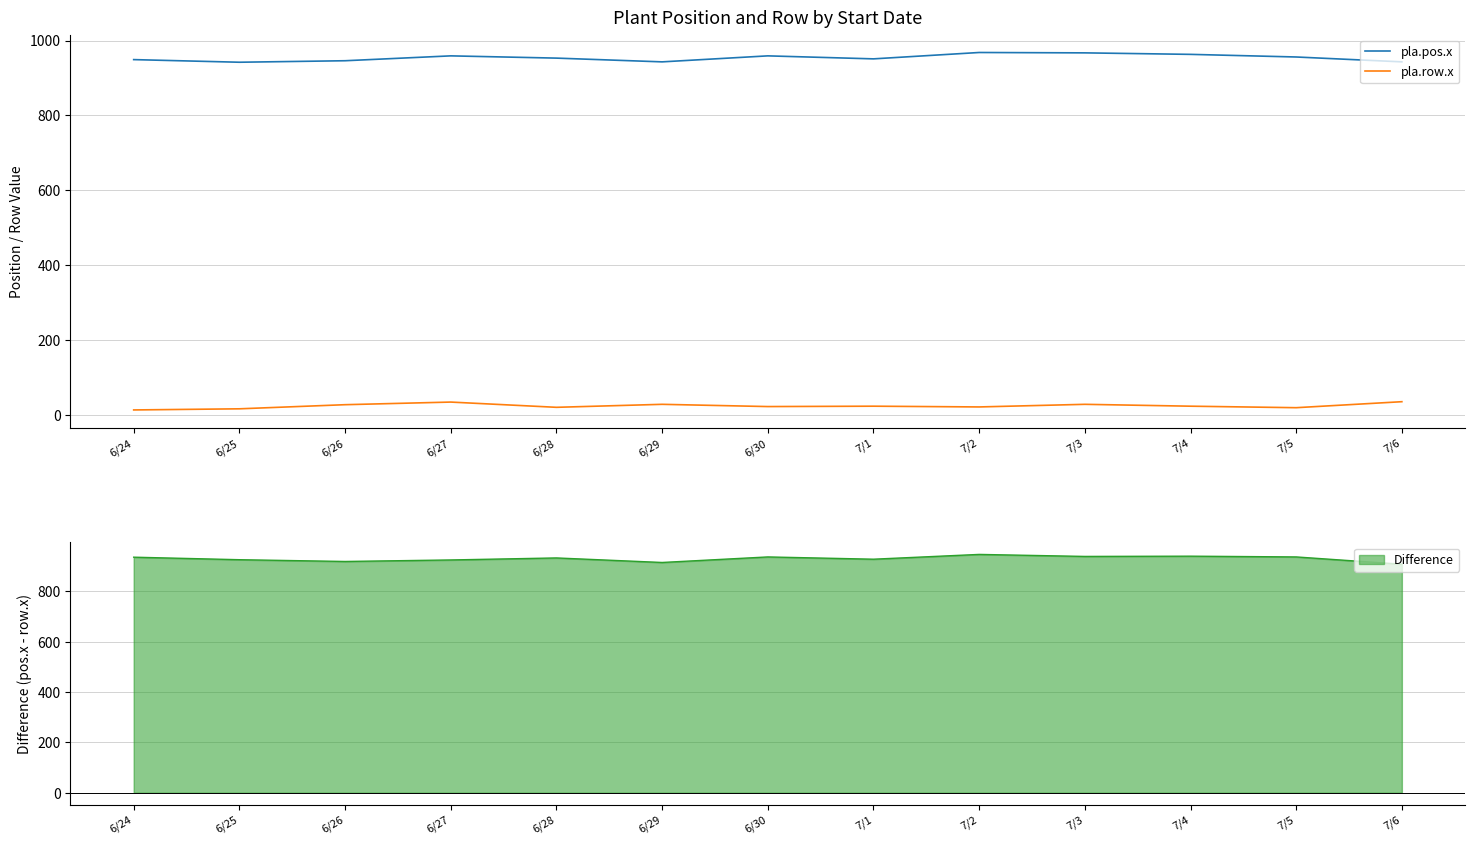

Which series has the largest total across all categories?

pla.pos.x